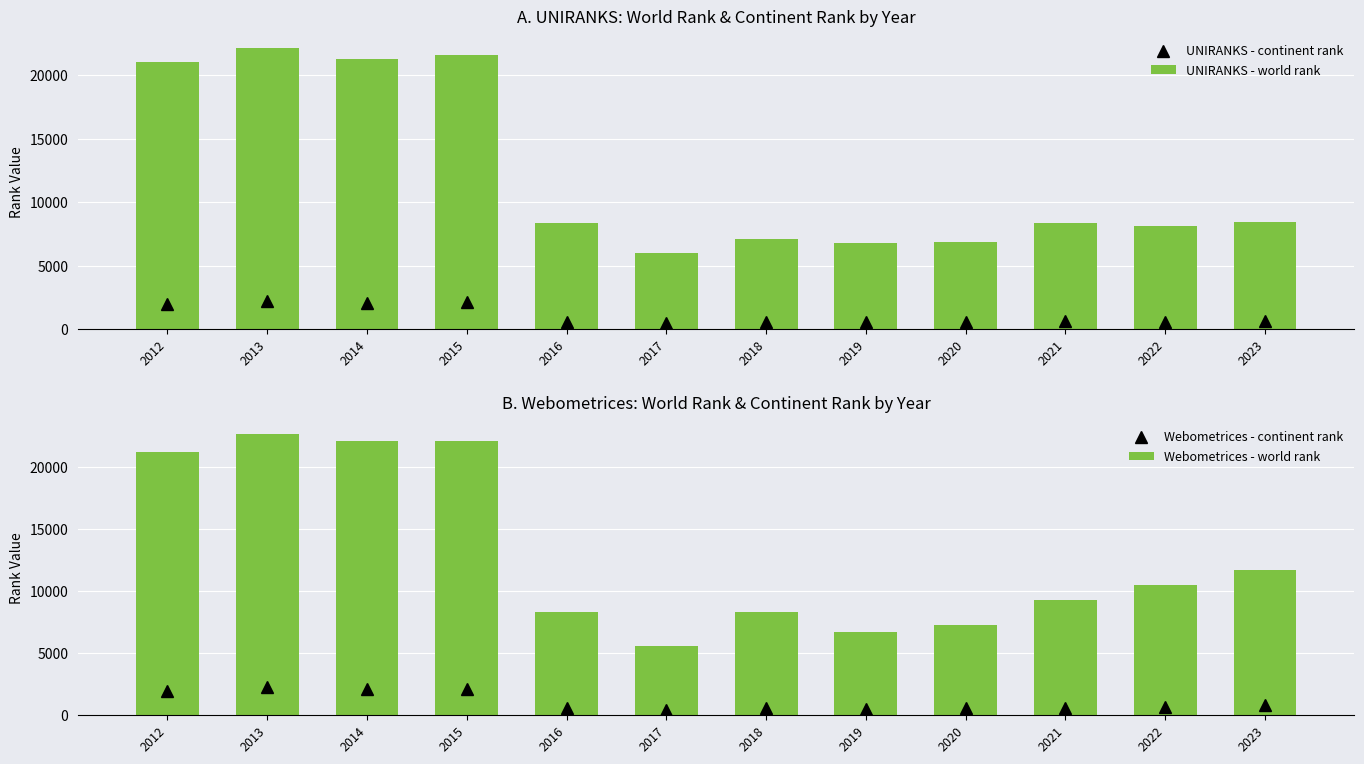

Reading left to right, transcribe all the data shown in this chart.

UNIRANKS - continent rank: 2001	2189	2082	2103	565	478	559	547	579	679	597	618
UNIRANKS - world rank: 20995	22153	21286	21572	8351	5995	7063	6778	6828	8371	8114	8431
Webometrices - continent rank: 1969	2237	2121	2118	553	406	553	521	552	616	646	833
Webometrices - world rank: 21194	22636	22040	22024	8314	5560	8314	6697	7226	9266	10459	11655